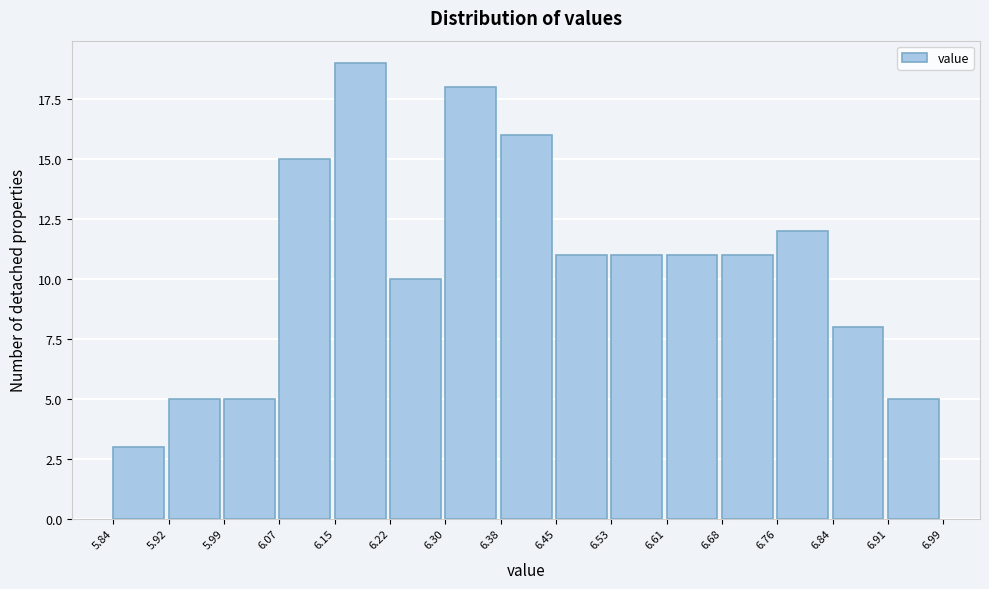

What is the height of the bar covering 5.92 to 5.99 on the x-axis? The values are not printed on the chart, so give them approximately, as read against the axis.

5